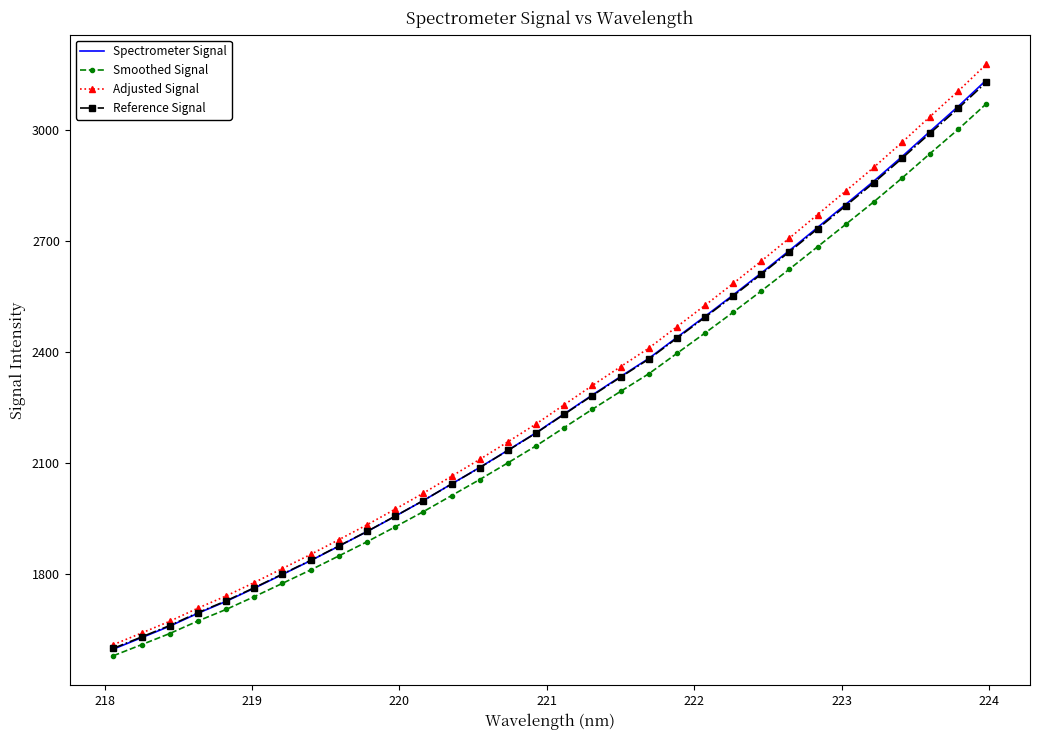

What is the maximum value for Reference Signal?

3128.5